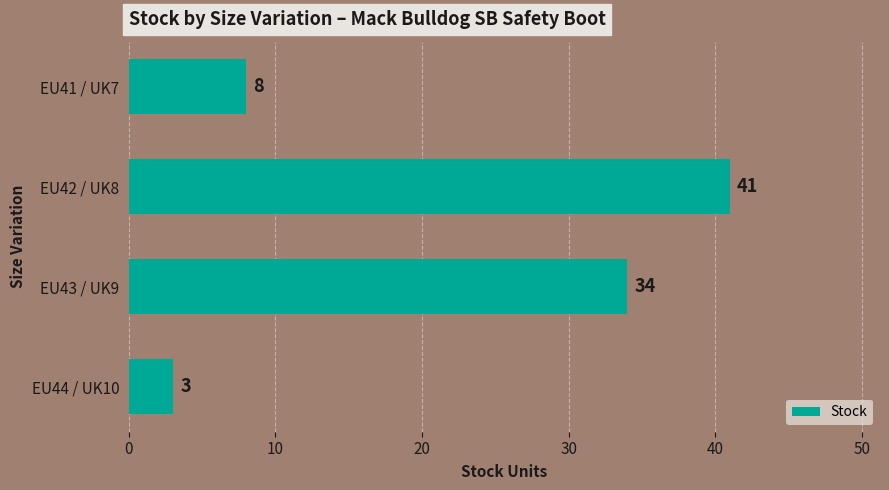

What is the greatest value displayed?

41